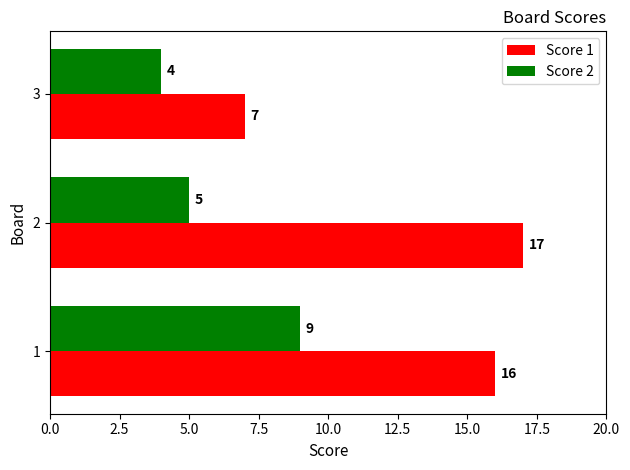

What are all the series names shown in the legend?

Score 1, Score 2